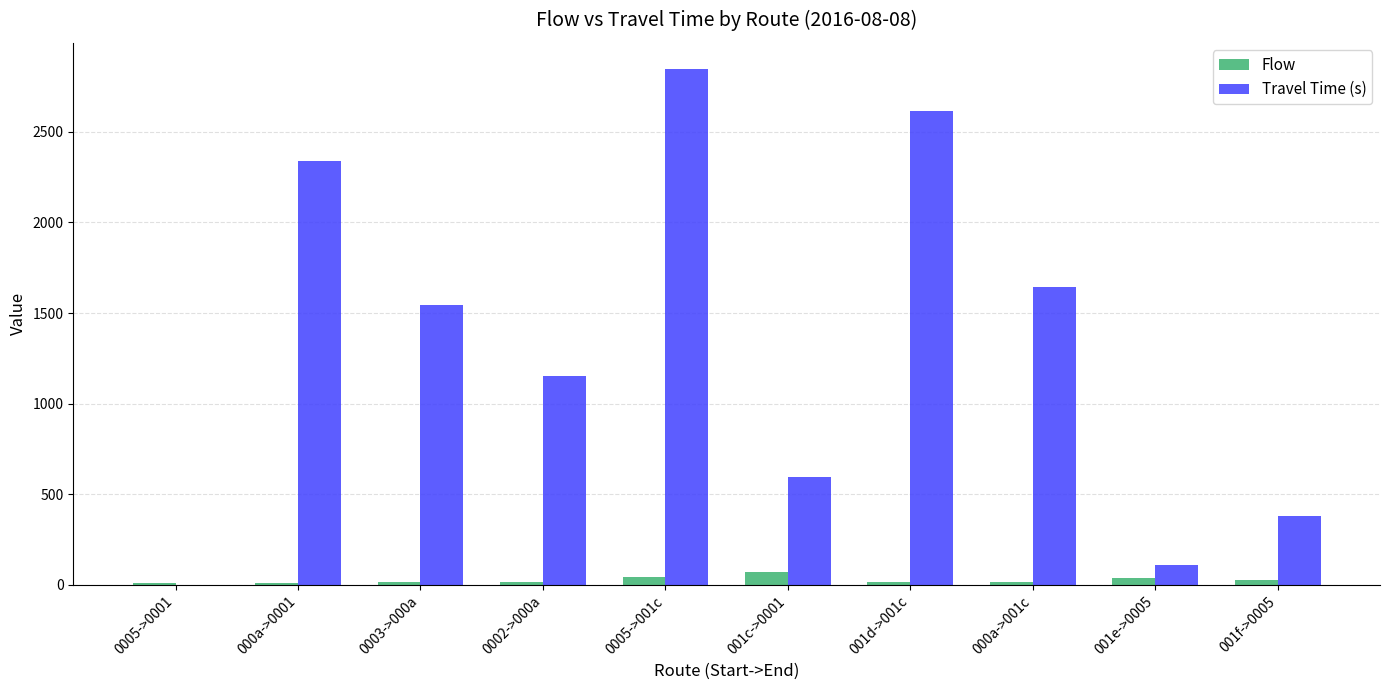

What is the sum of all Flow values?

271